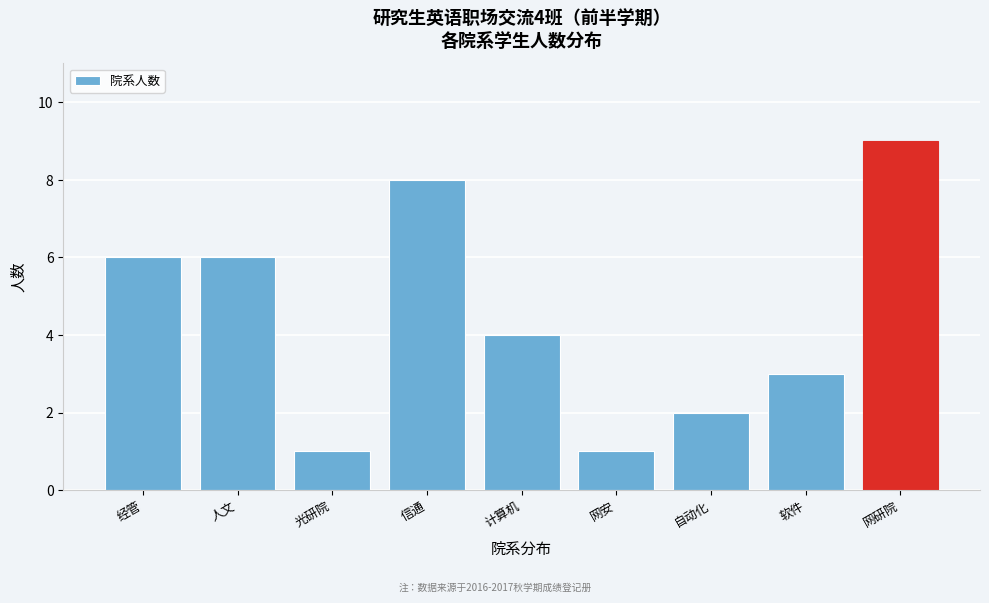

Reading left to right, extract all data points from this chart.

6	6	1	8	4	1	2	3	9